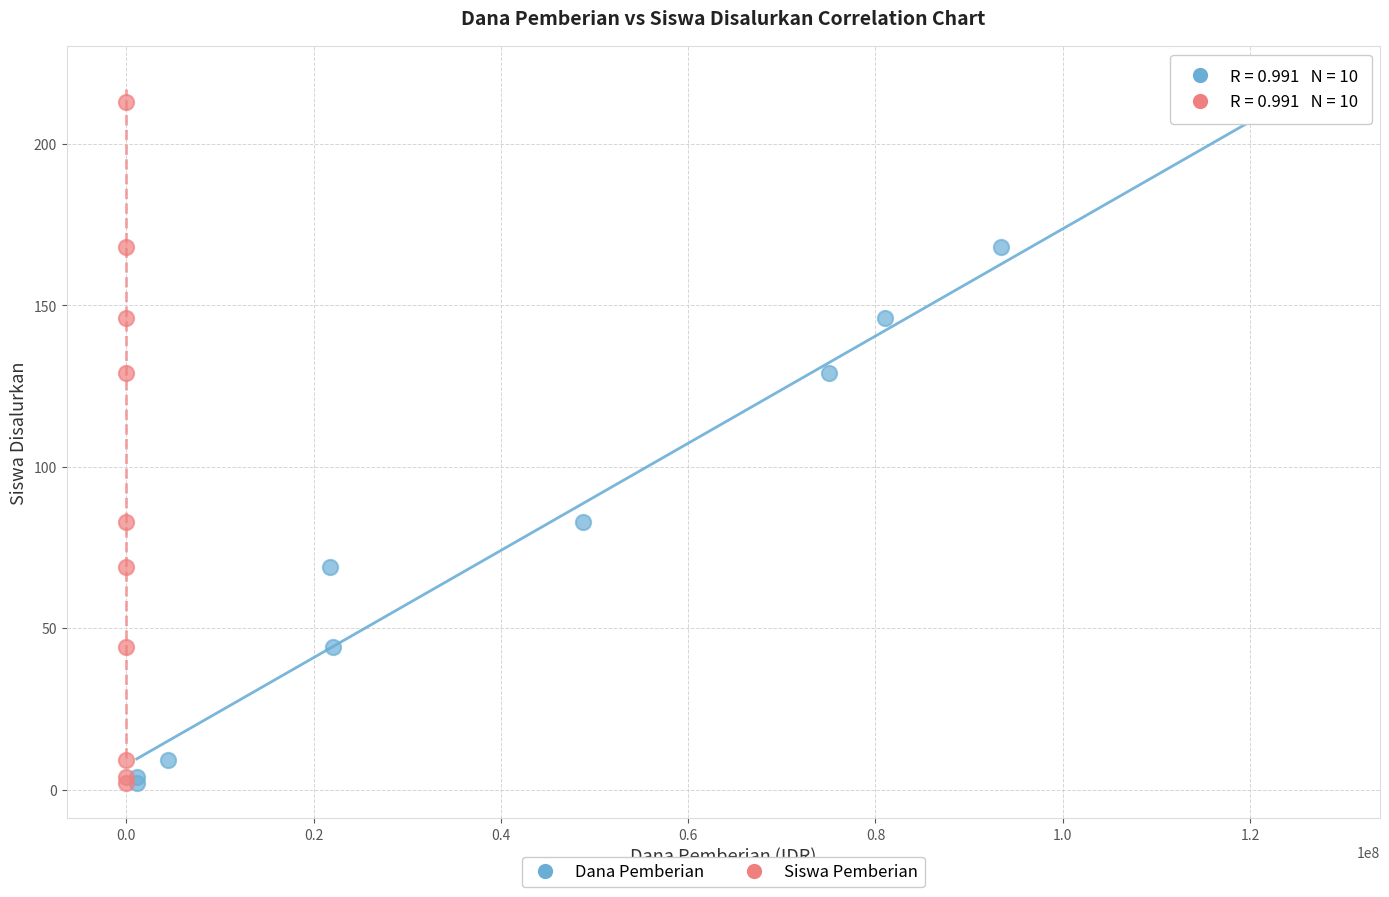

What are all the series names shown in the legend?

Dana Pemberian, Siswa Pemberian